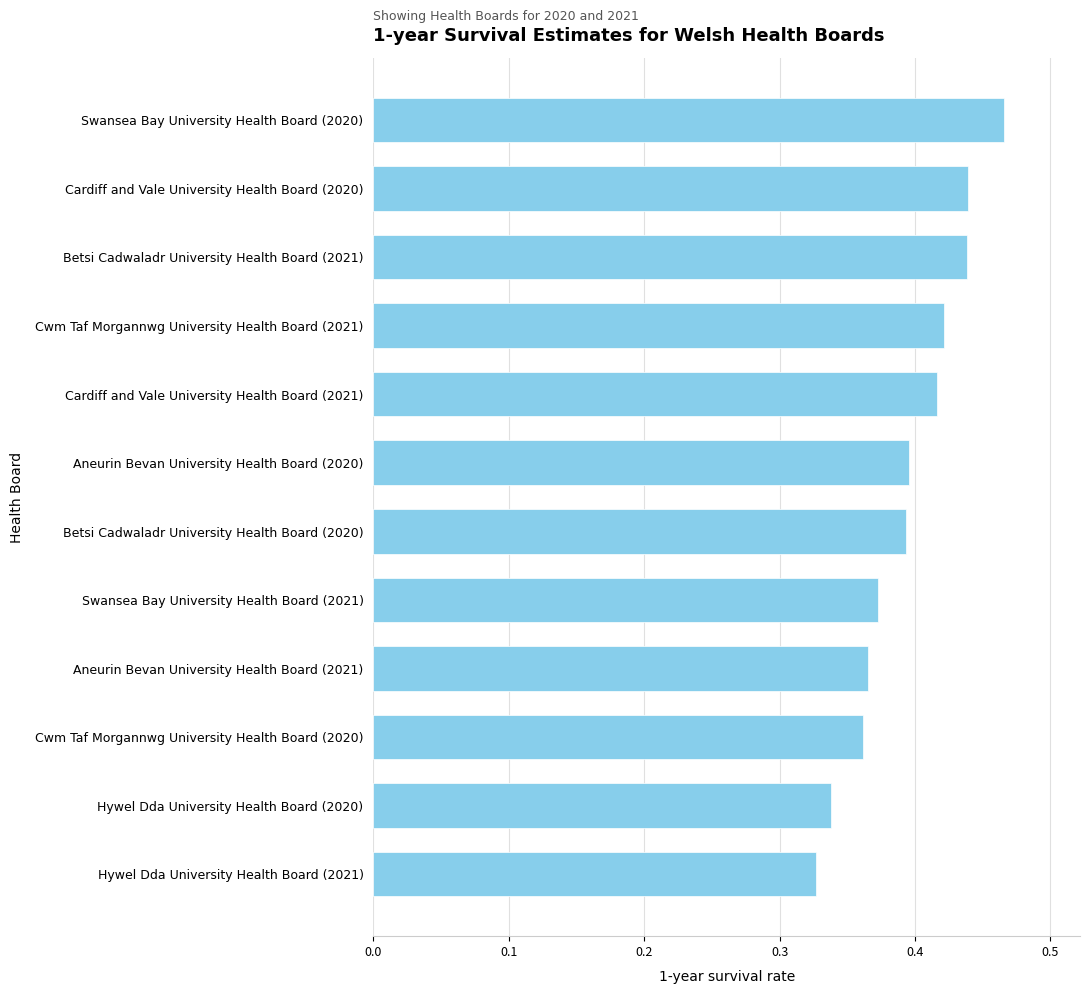

What is the label of the 12th bar from the bottom?

Swansea Bay University Health Board (2020)